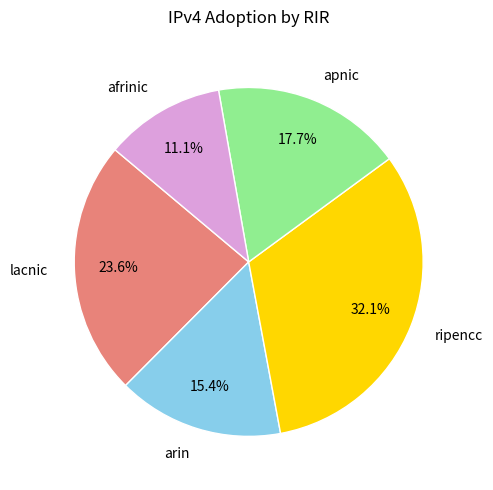

Rank the categories by value from highest to lowest.

ripencc, lacnic, apnic, arin, afrinic